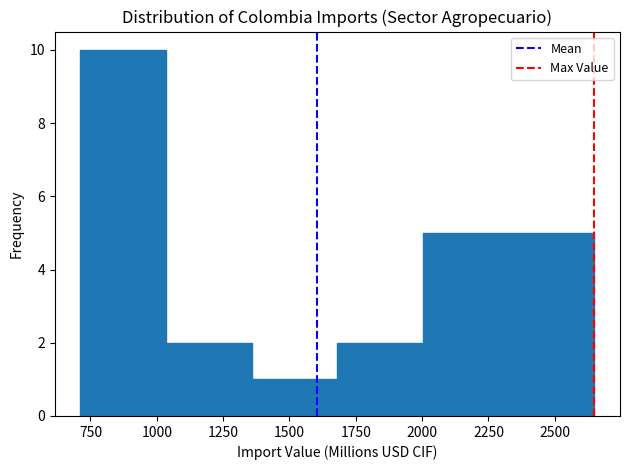

Reading left to right, list every bar in this chart as the range it spans on the x-axis followed by its height. Neither the bar edges nor the heights are printed on the chart, so give them approximately, as read against the axes.

700 to 1050: 10
1050 to 1350: 2
1350 to 1700: 1
1700 to 2000: 2
2000 to 2350: 5
2350 to 2650: 5